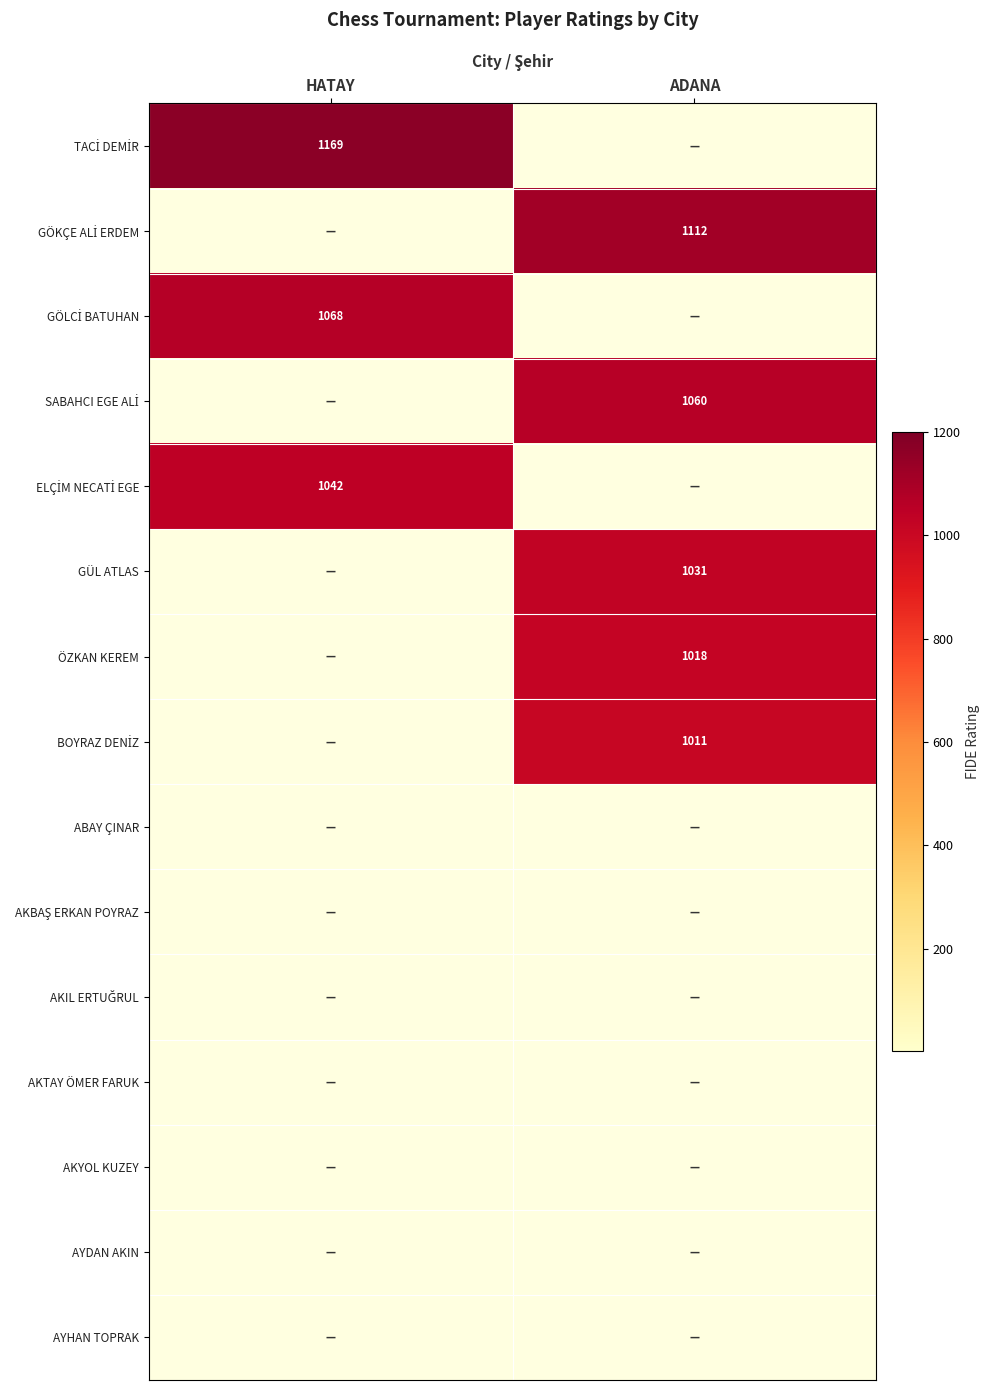

Which series changed the most between HATAY and ADANA?

TACİ DEMİR